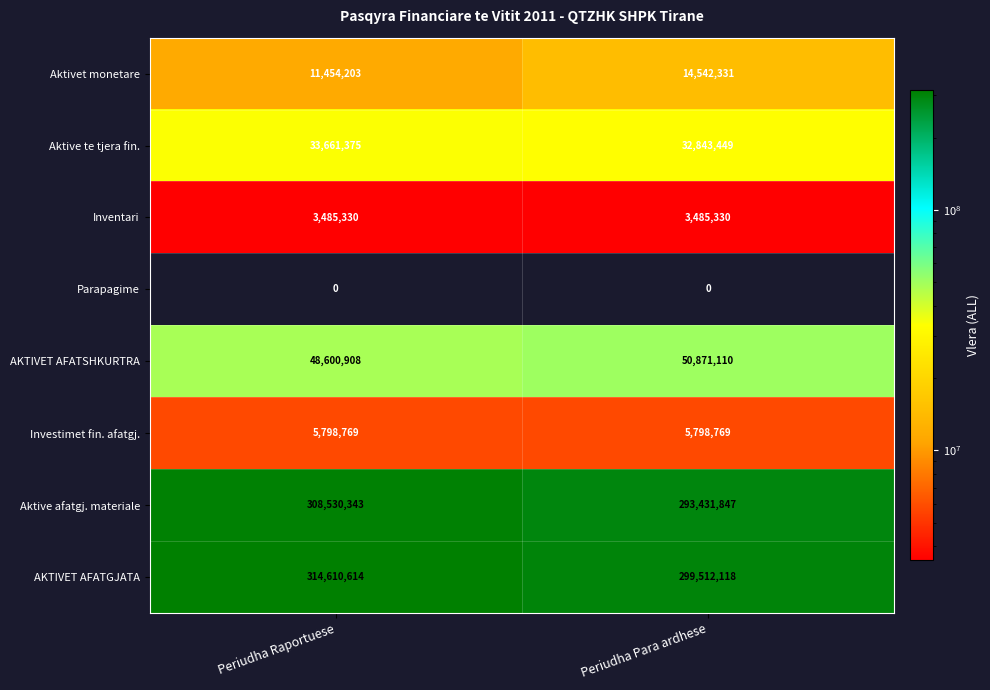

What is the sum of all AKTIVET AFATGJATA values?

614122732